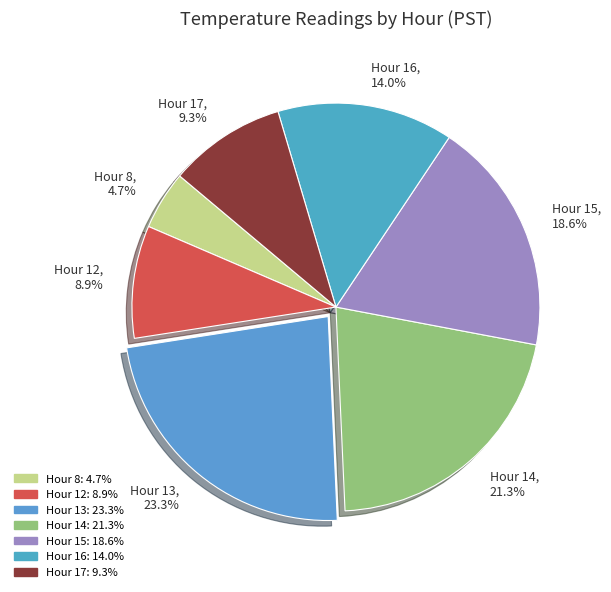

What is the ratio of the value at Hour 15 to the value at Hour 8?

4.0